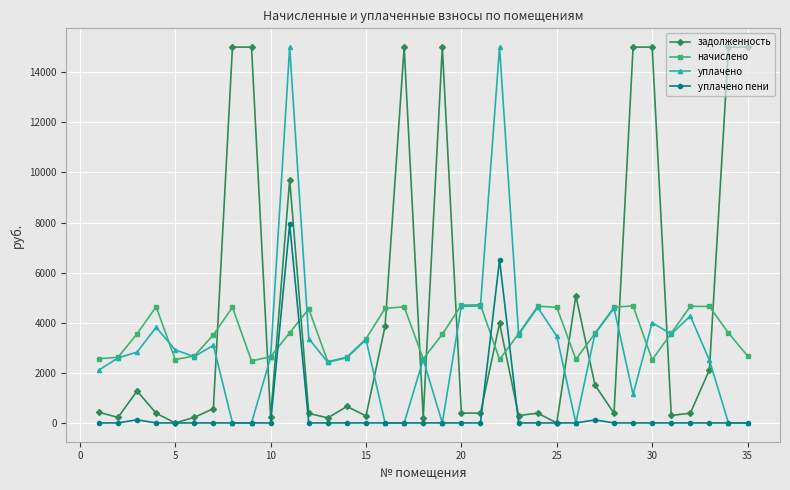

What is the difference between the maximum and second lowest values in the задолженность series?

15000.0